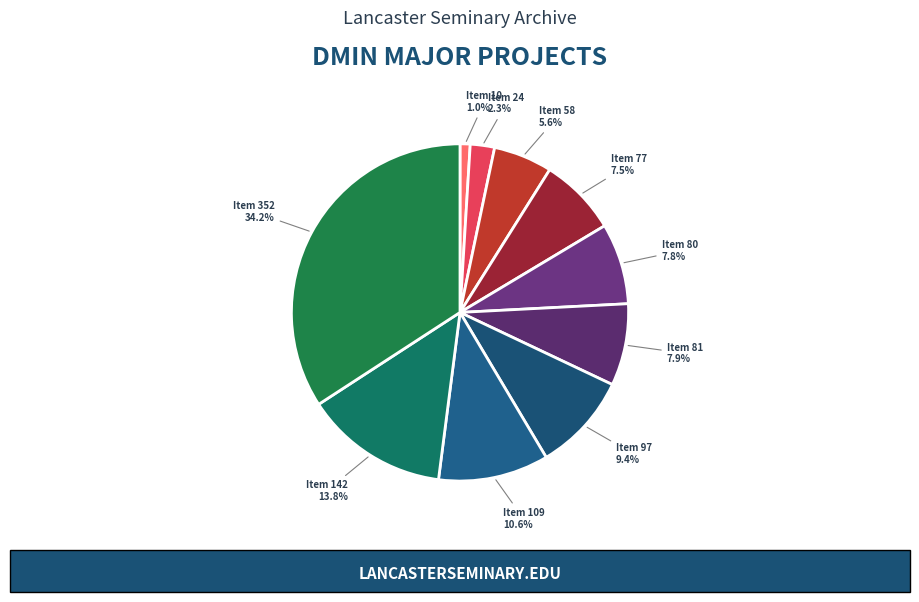

To the nearest percent, what portion does Item 58 represent?

6%